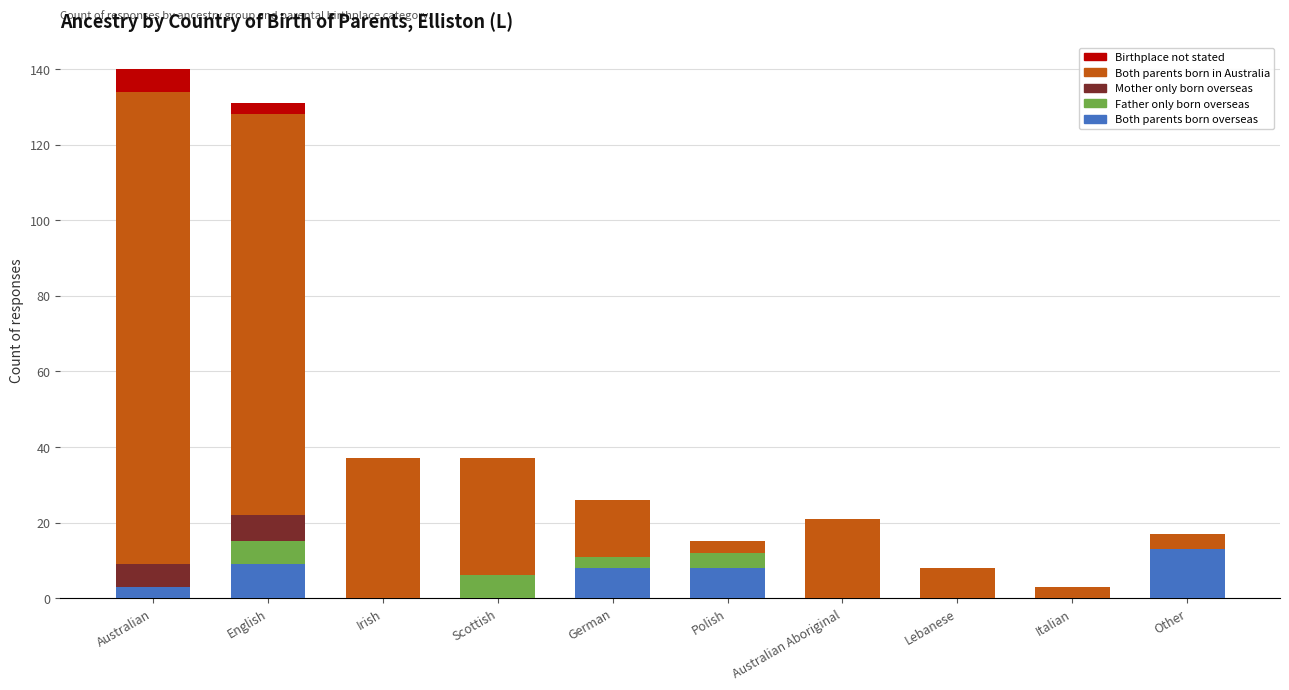

What is the approximate value of Both parents born overseas at Polish?

8